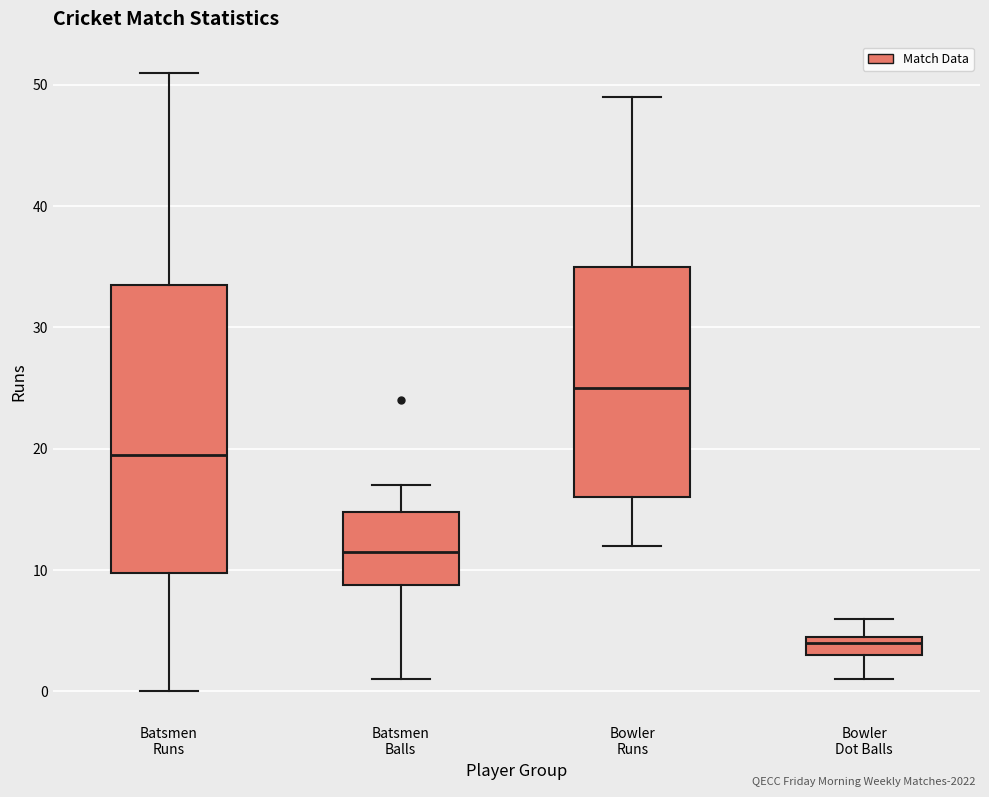

Reading left to right, read every box against the y-axis: the position of its median line, the range the box covers, and the ends of its whiskers. The values are not printed on the chart, so give them approximately, as read against the axis.

Batsmen Runs: median 20, box 10 to 34, whiskers 0 to 51
Batsmen Balls: median 12, box 9 to 15, whiskers 1 to 17
Bowler Runs: median 25, box 16 to 35, whiskers 12 to 49
Bowler Dot Balls: median 4, box 3 to 5, whiskers 1 to 6